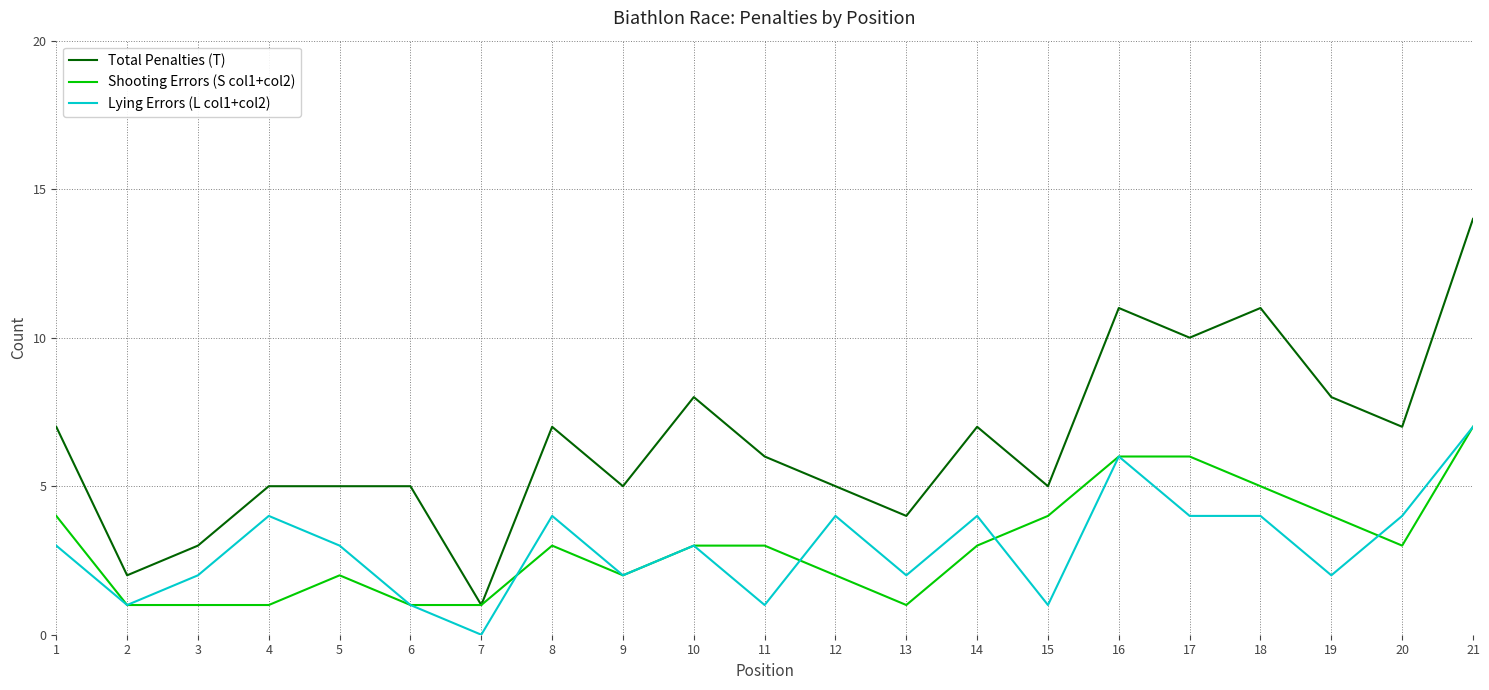

What is the greatest value displayed?

14